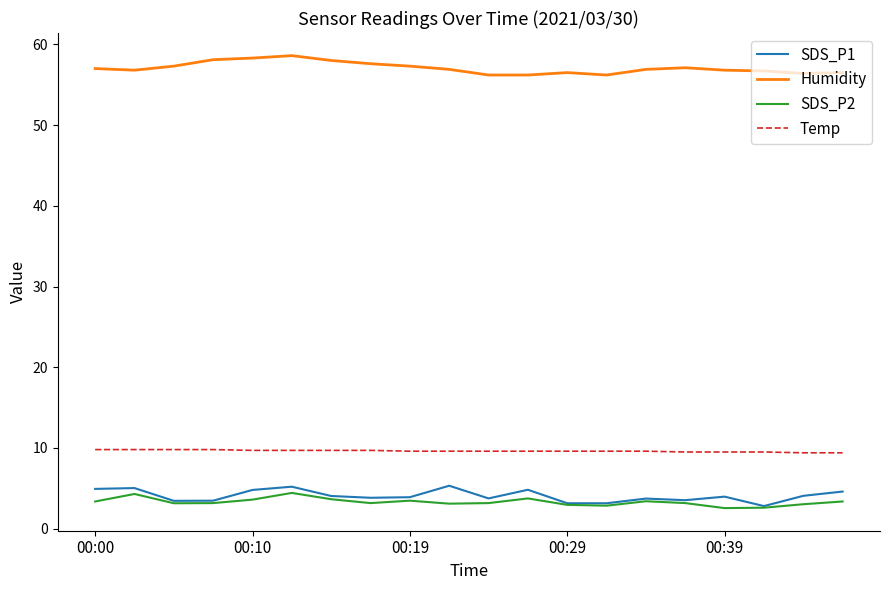

What is the minimum value for SDS_P1?

2.8